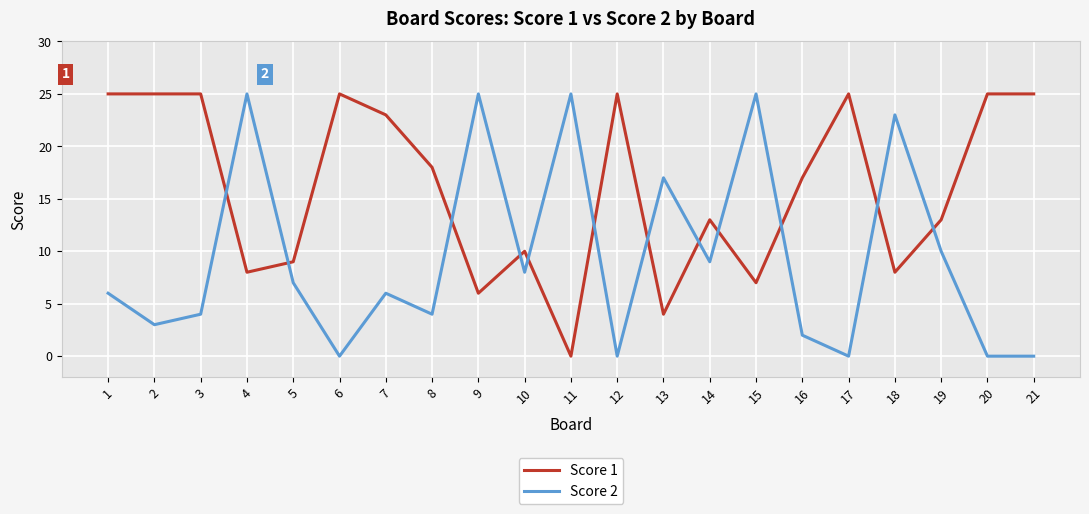

Between 2 and 16, which series saw the biggest shift?

Score 1